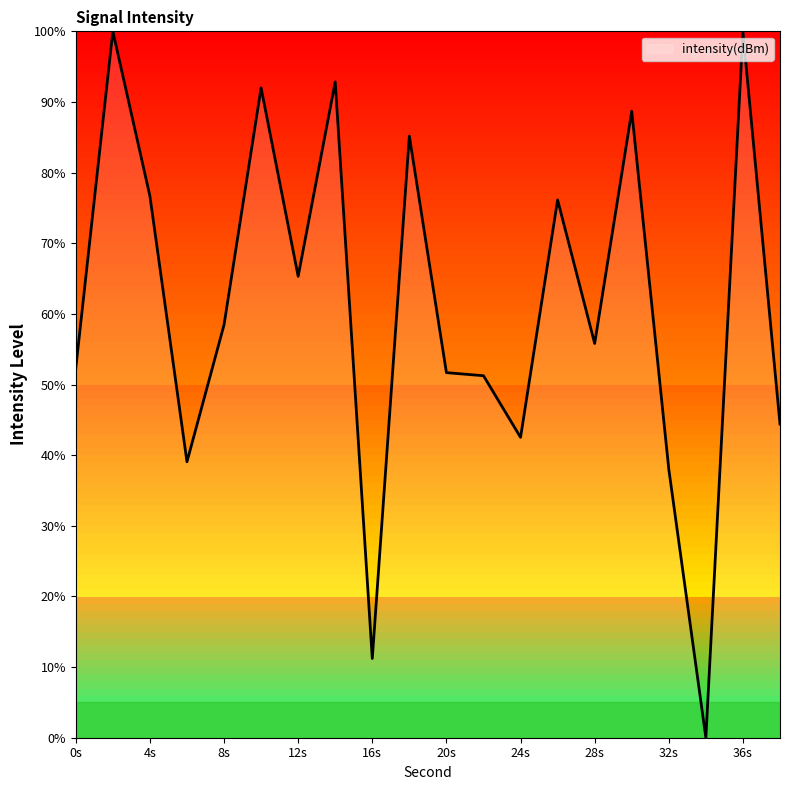

How many values are above zero?

19